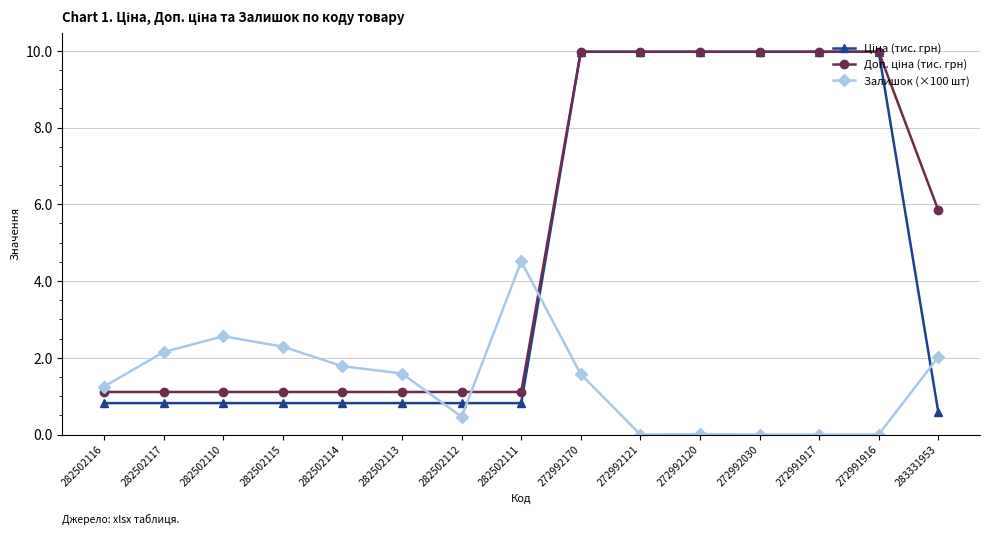

At which category does Залишок (×100 шт) reach its first local peak?

282502110